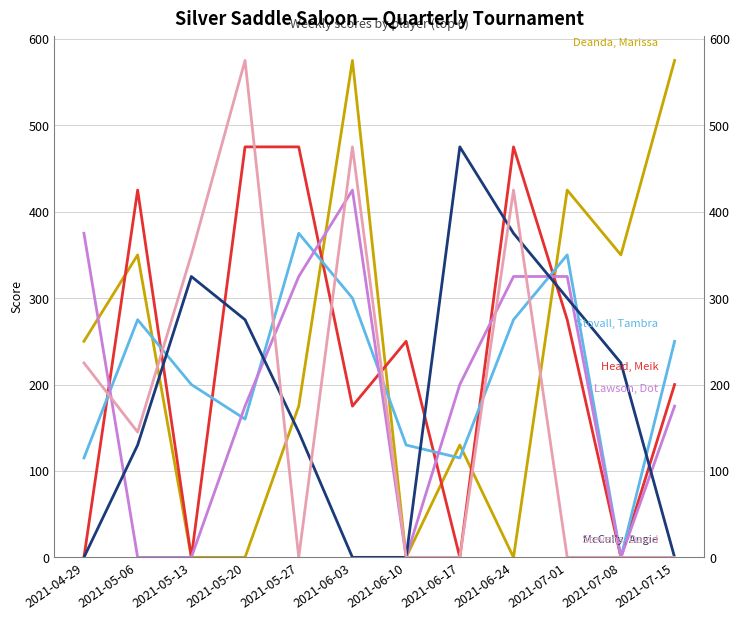

True or false: Lawson, Dot has a value of 133 at 2021-06-24.

False